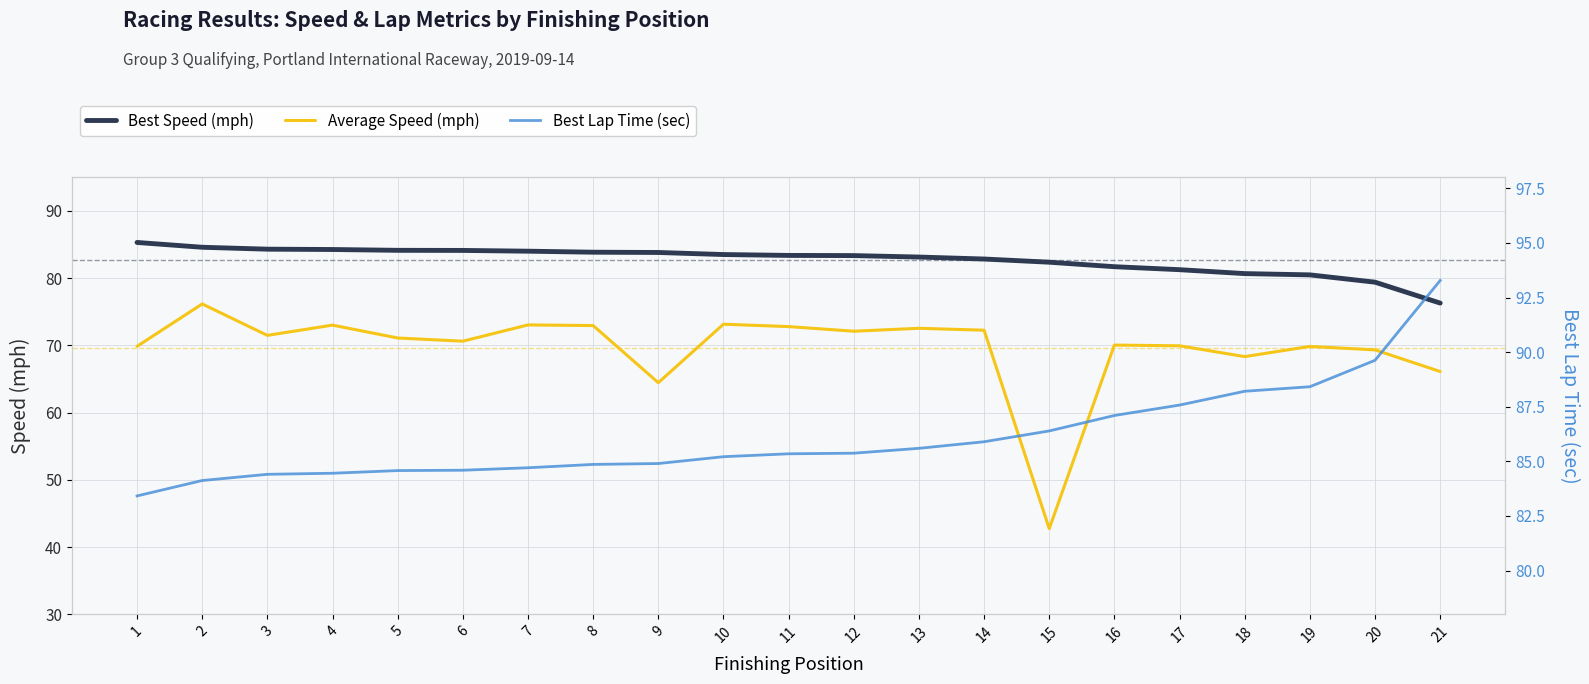

Rank the series by their maximum value, from highest to lowest.

Best Lap Time (sec), Best Speed (mph), Average Speed (mph)